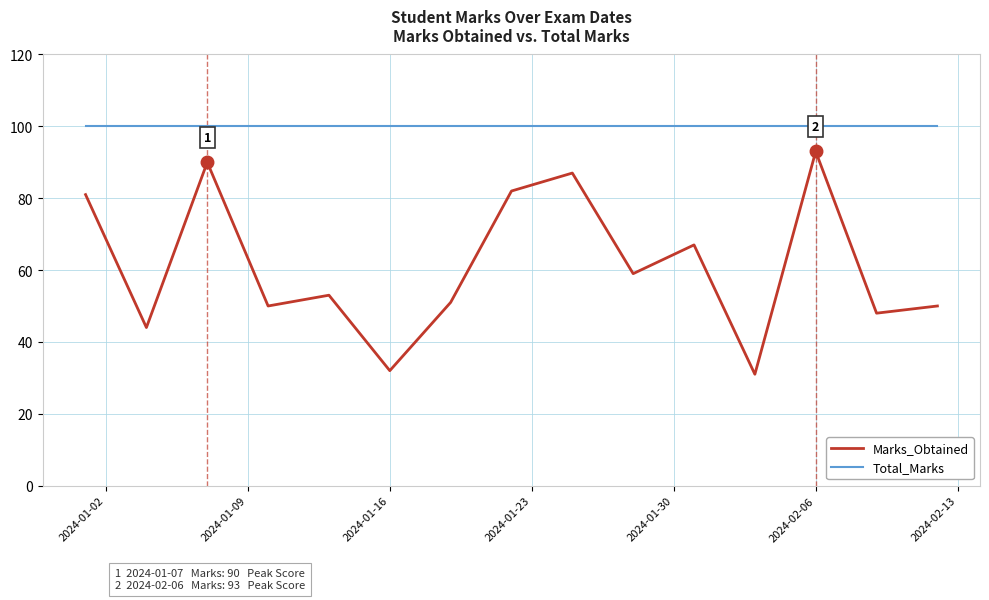

Which series has the largest total across all categories?

Total_Marks